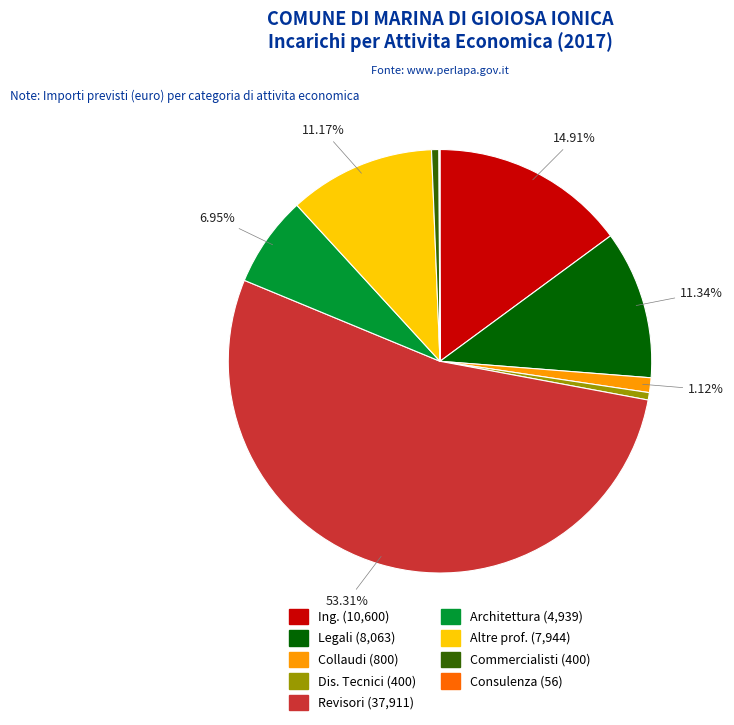

To the nearest percent, what is the average slice percentage?

11%